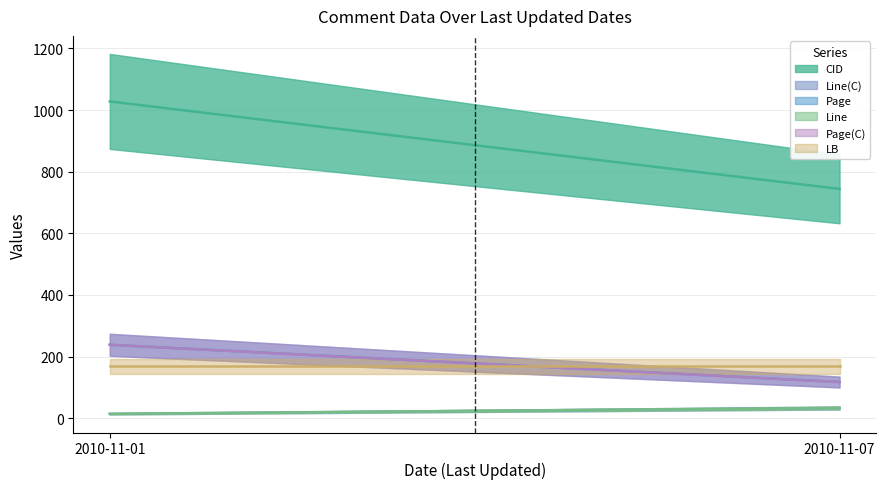

Reading left to right, extract all data points from this chart.

CID: 1028.0	744.0
Line(C): 14.0	33.0
Page: 238.1	117.3
Line: 14.0	33.0
Page(C): 238.0	117.0
LB: 168.0	168.0